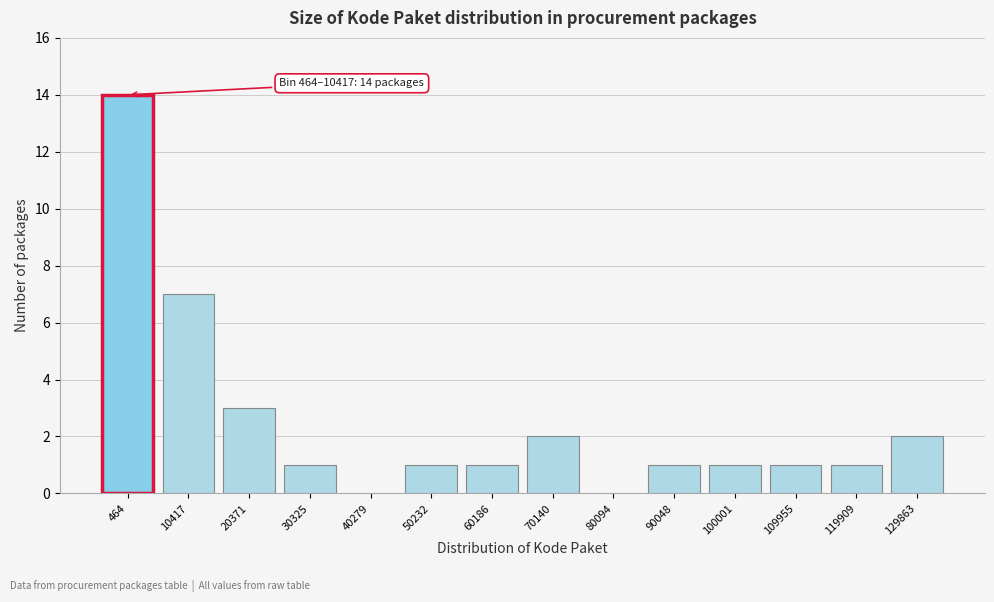

Reading left to right, extract all data points from this chart.

464=14	10417=7	20371=3	30325=1	40279=0	50232=1	60186=1	70140=2	80094=0	90048=1	100001=1	109955=1	119909=1	129863=2